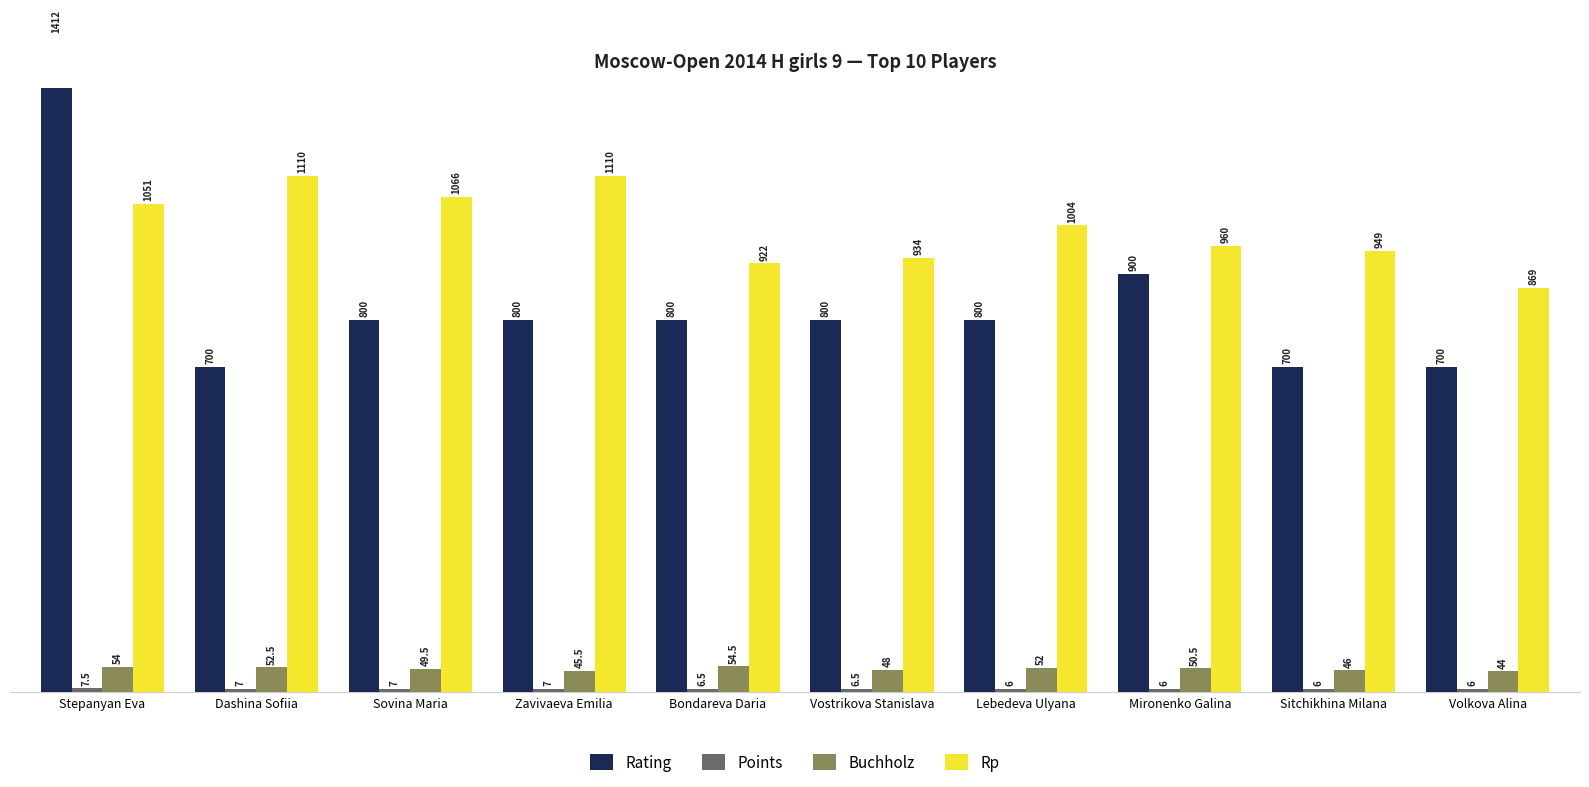

How many data points in Rp are less than 1004?

5